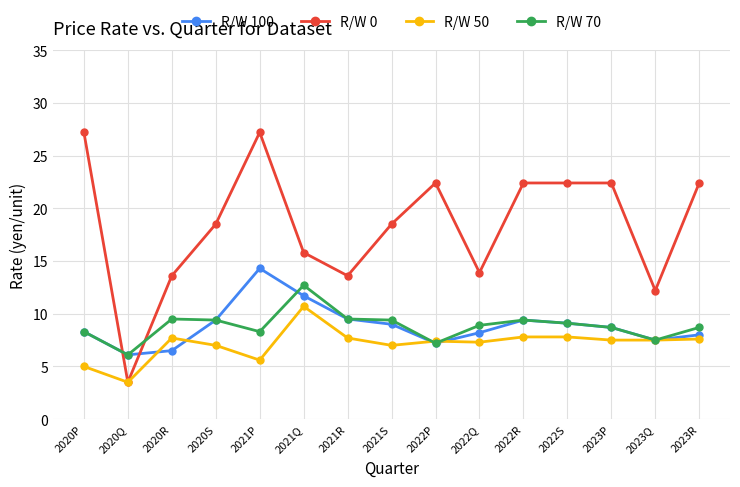

At which label does R/W 0 first exceed 18?

2020P